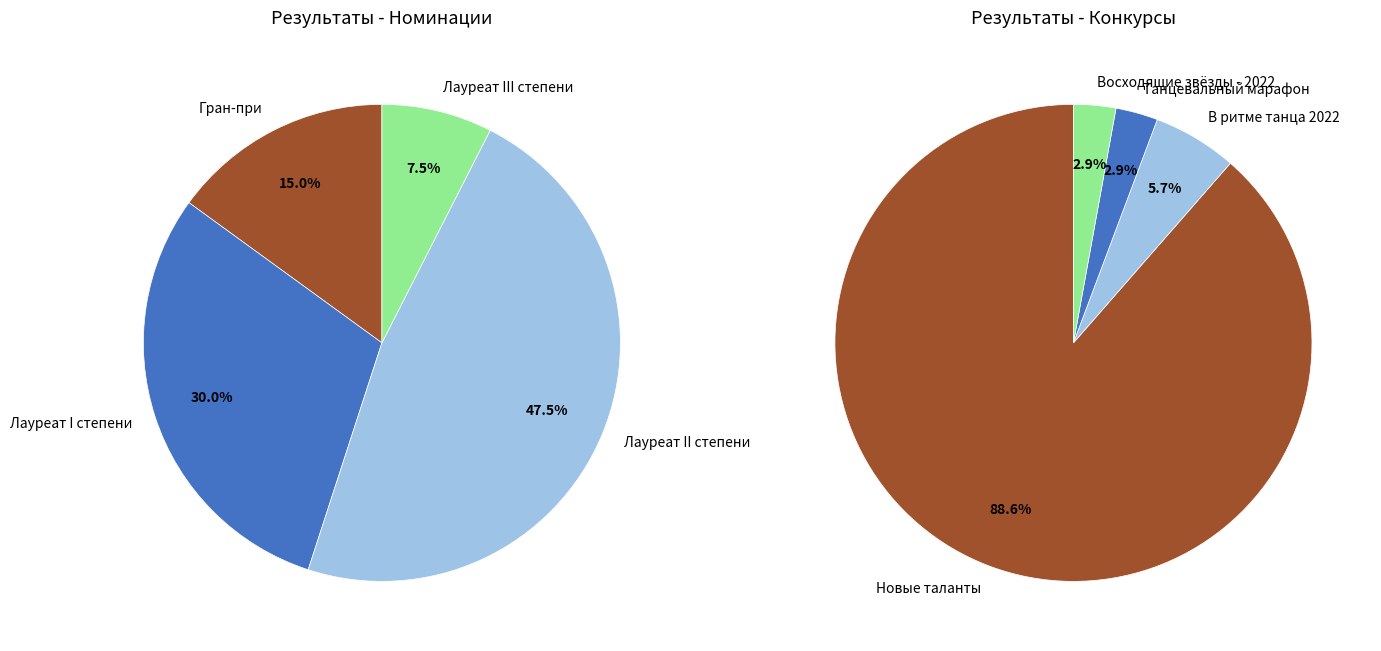

Count the number of slices in the pie.

4